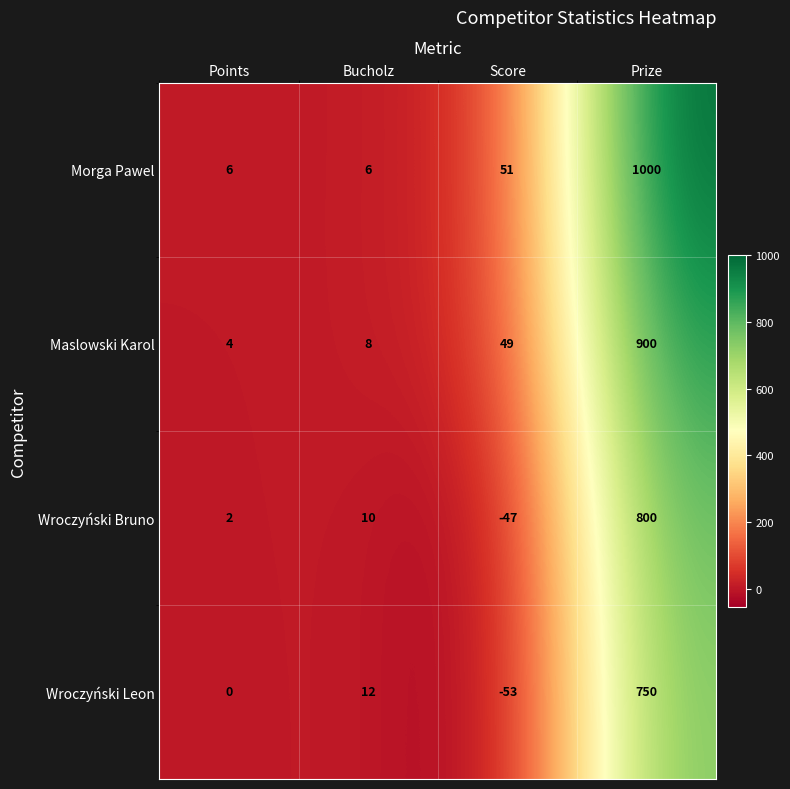

What is the difference between the Maslowski Karol values at Prize and Points?

896